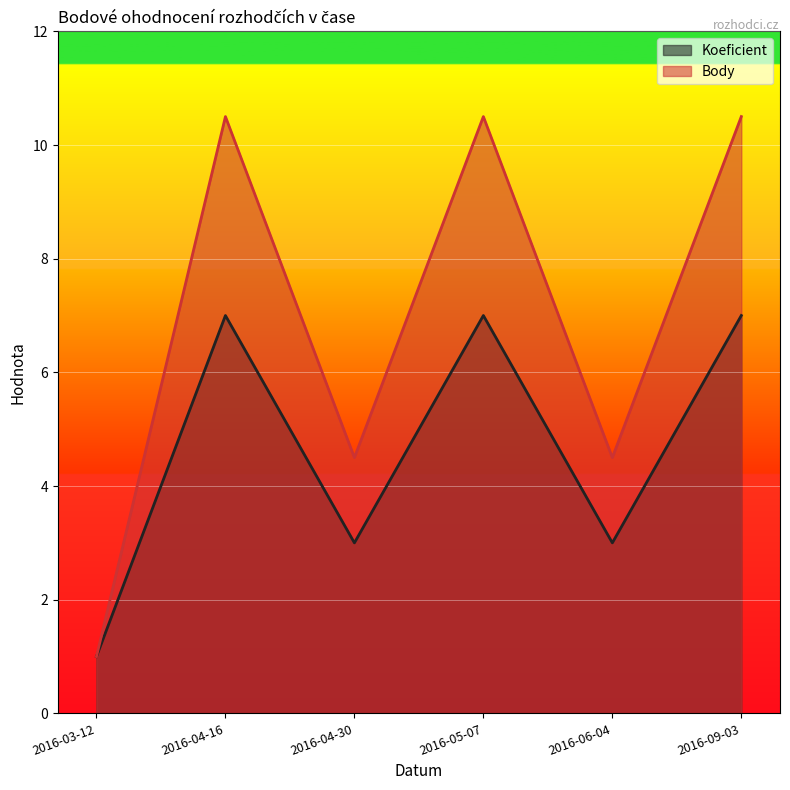

At which category does Koeficient reach its first local valley?

2016-04-30